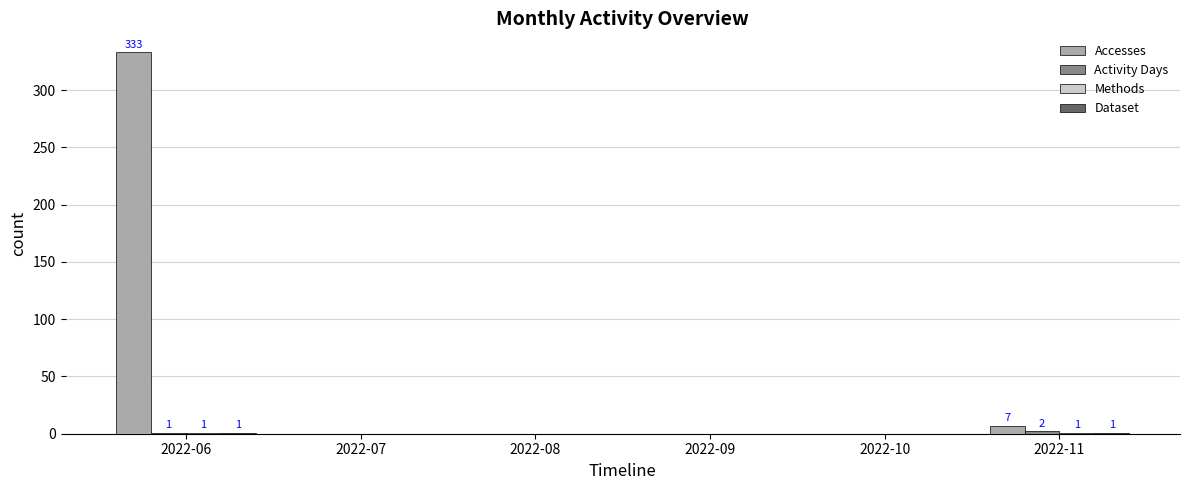

Where is Accesses nearest to the value 166?

2022-11